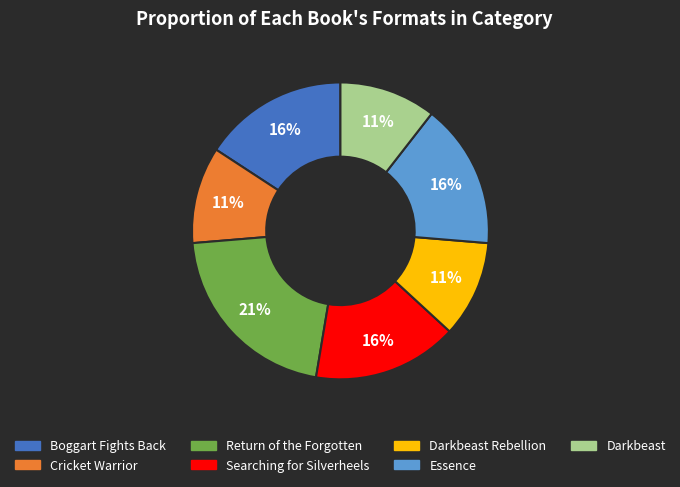

To the nearest percent, what is the average slice percentage?

14%